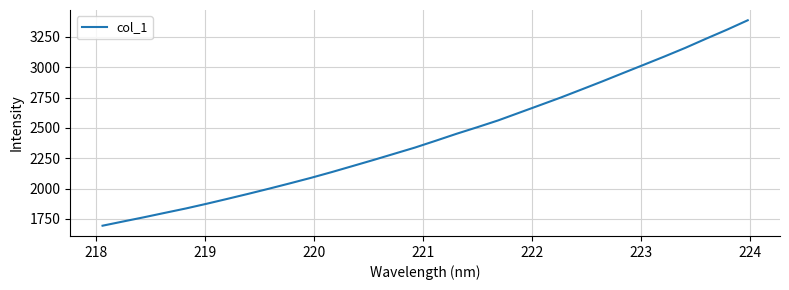

How many series are shown in this chart?

1